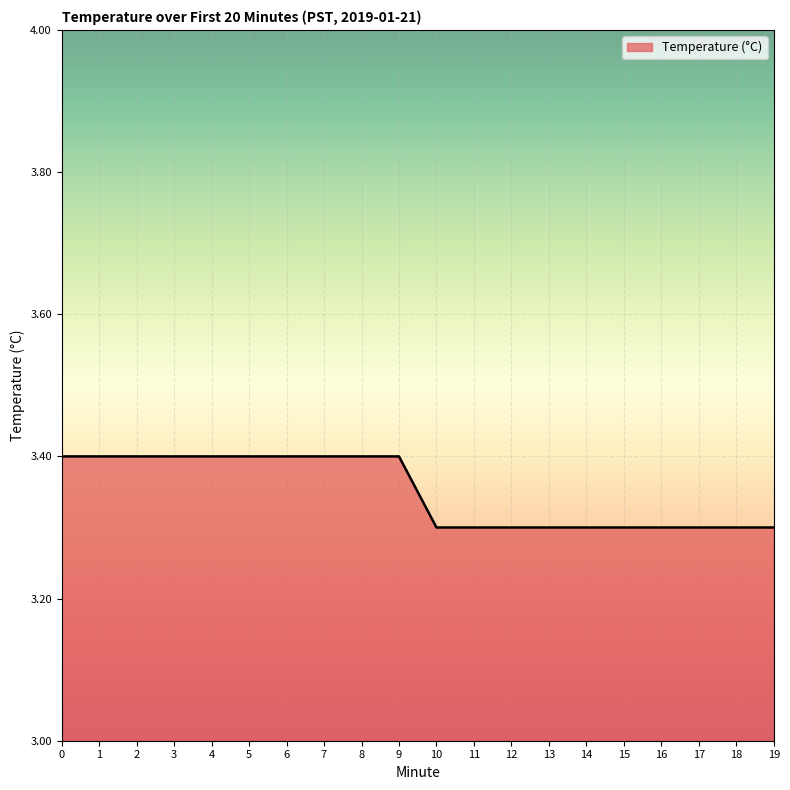

Reading right to left, what are all the values shown in this chart?

19=3.3	18=3.3	17=3.3	16=3.3	15=3.3	14=3.3	13=3.3	12=3.3	11=3.3	10=3.3	9=3.4	8=3.4	7=3.4	6=3.4	5=3.4	4=3.4	3=3.4	2=3.4	1=3.4	0=3.4